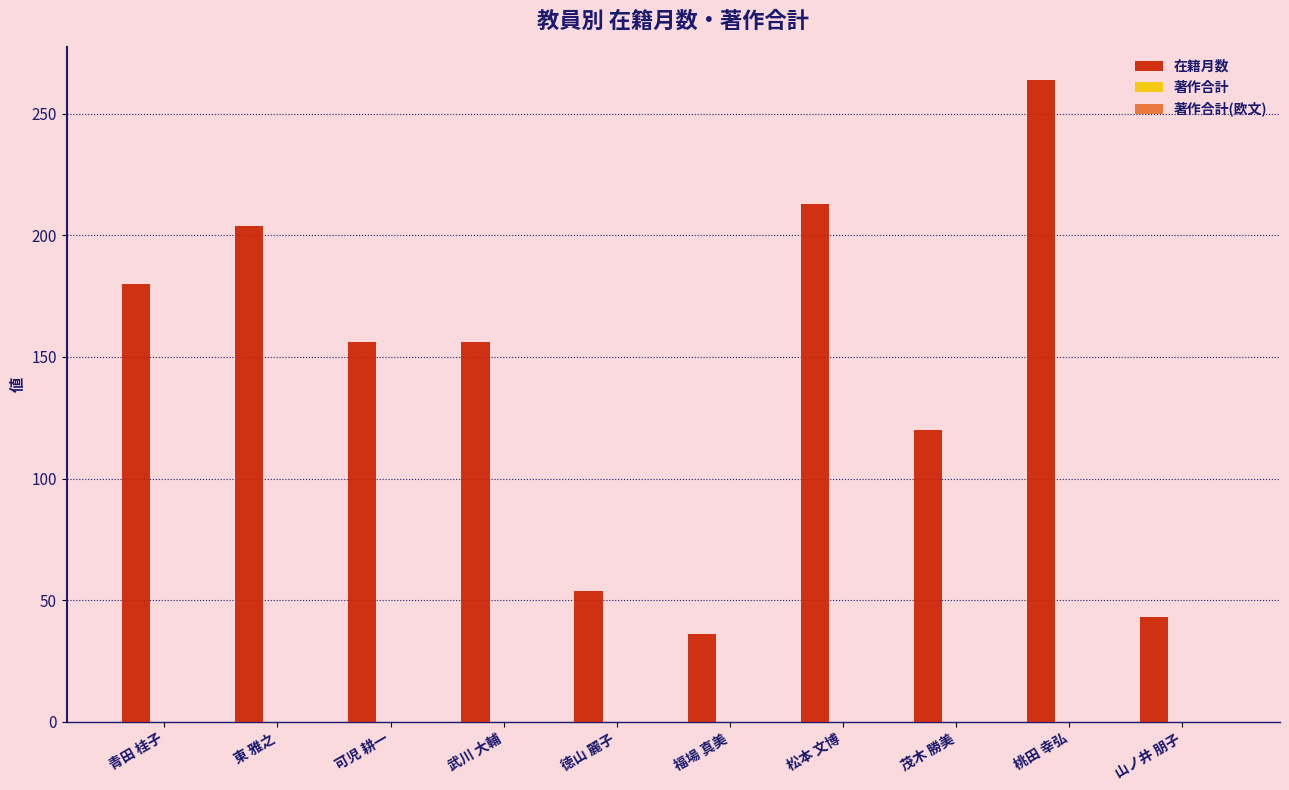

What is the label of the 5th bar from the right?

福場 真美